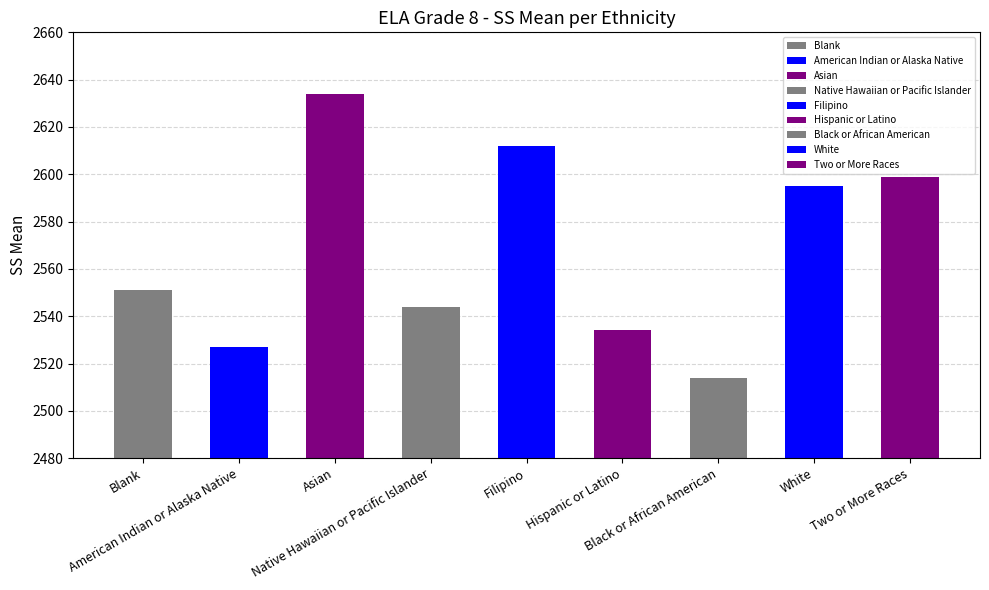

At which label does the data first exceed 2551?

Asian